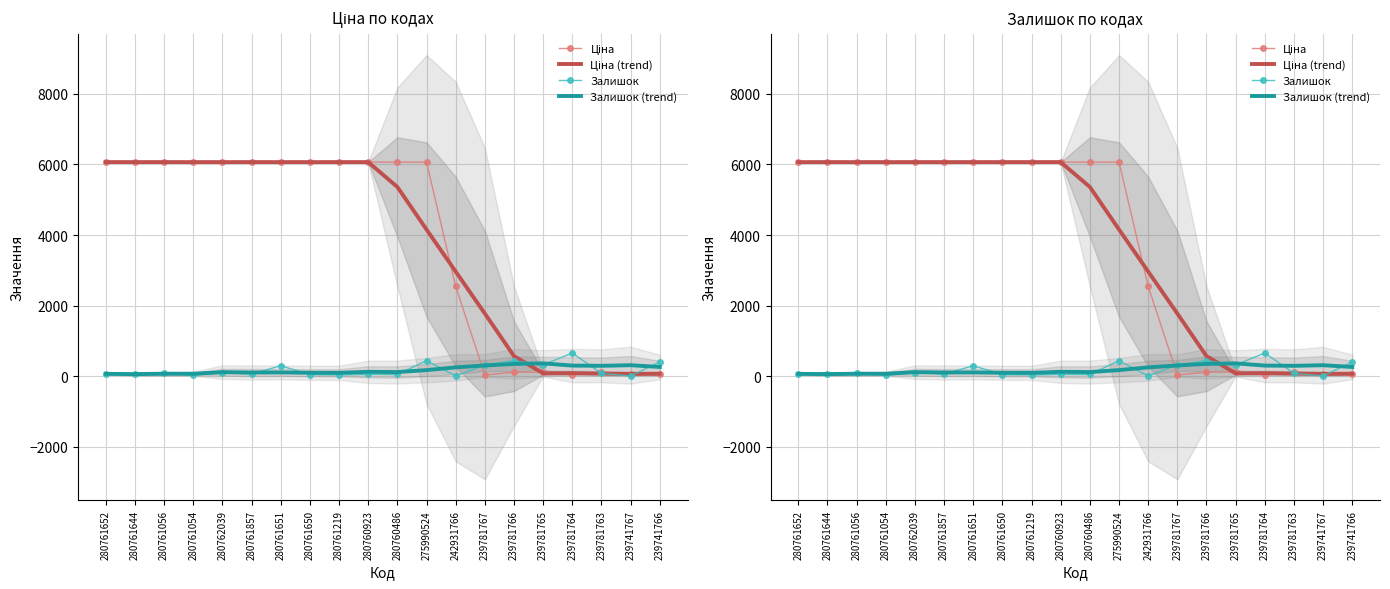

Where does the Залишок (trend) series first go above 120?

280760923